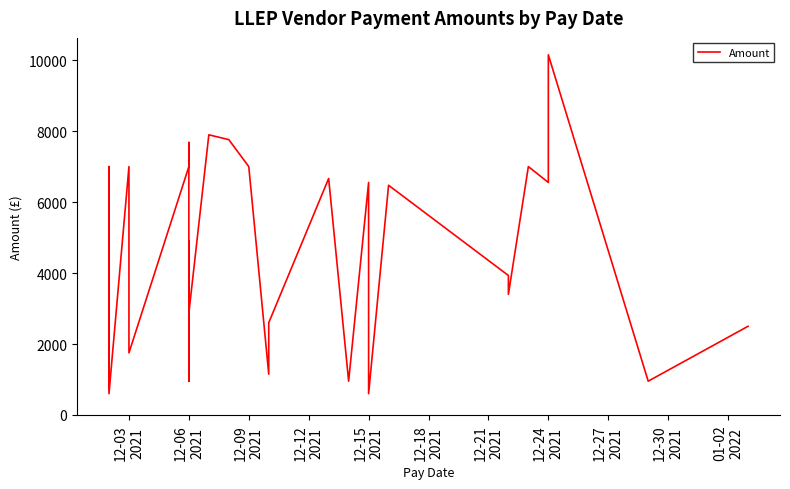

Does the chart display data point markers on the line(s)?

No